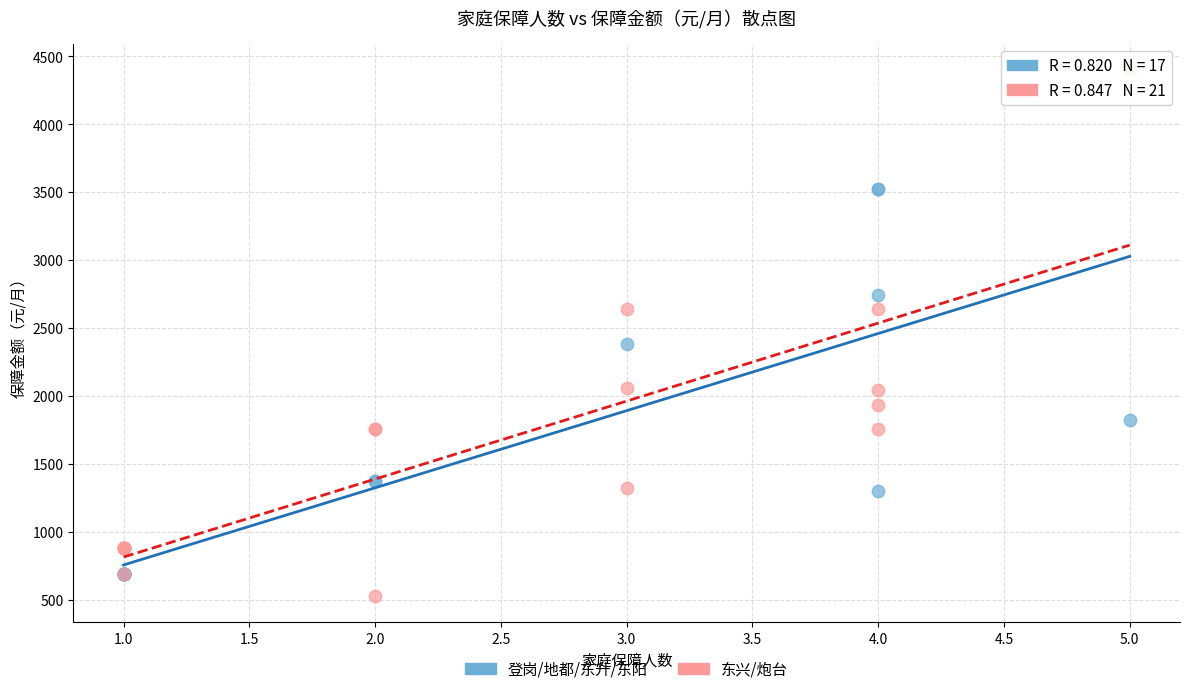

Which series has the widest spread of Y values?

东兴/炮台